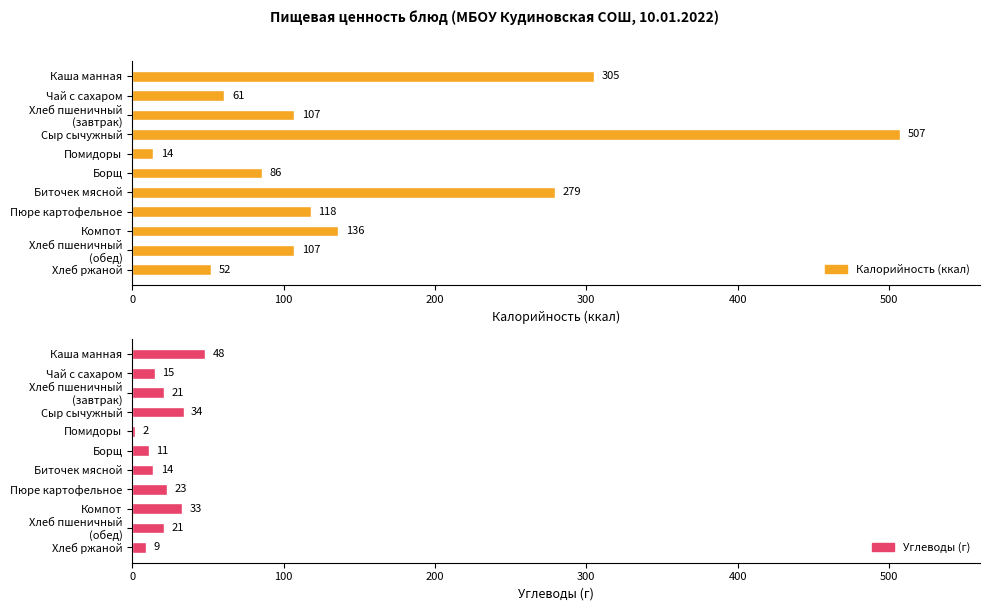

What is the minimum value shown in the chart?

2